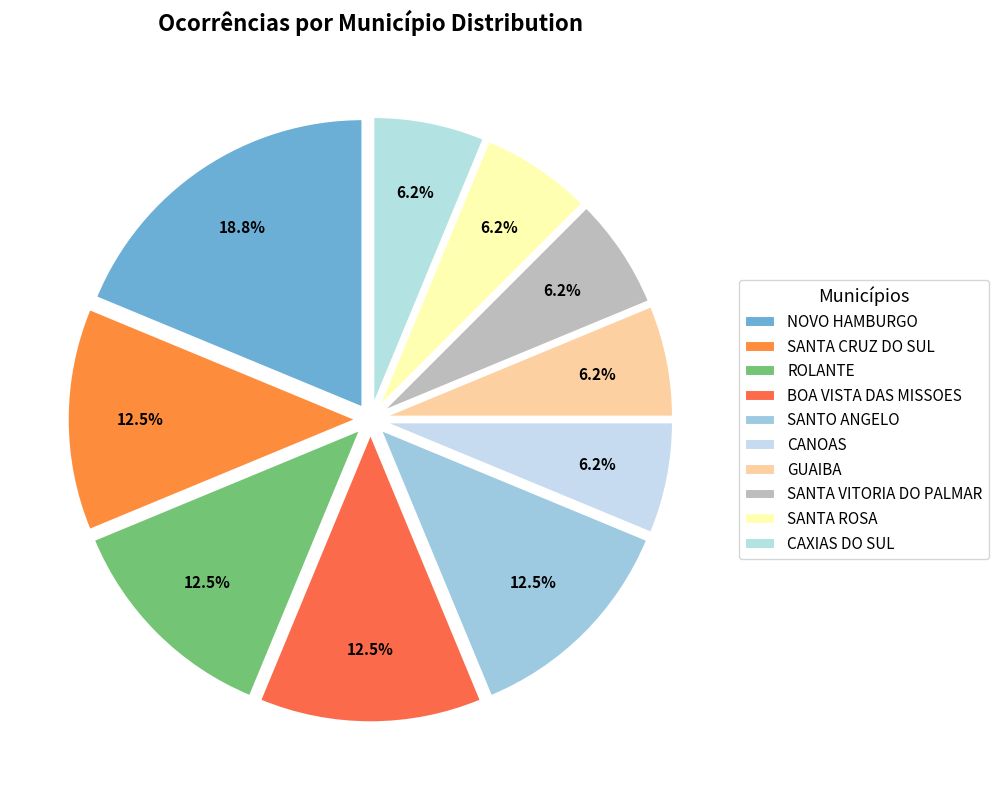

How many slices are in this pie chart?

10